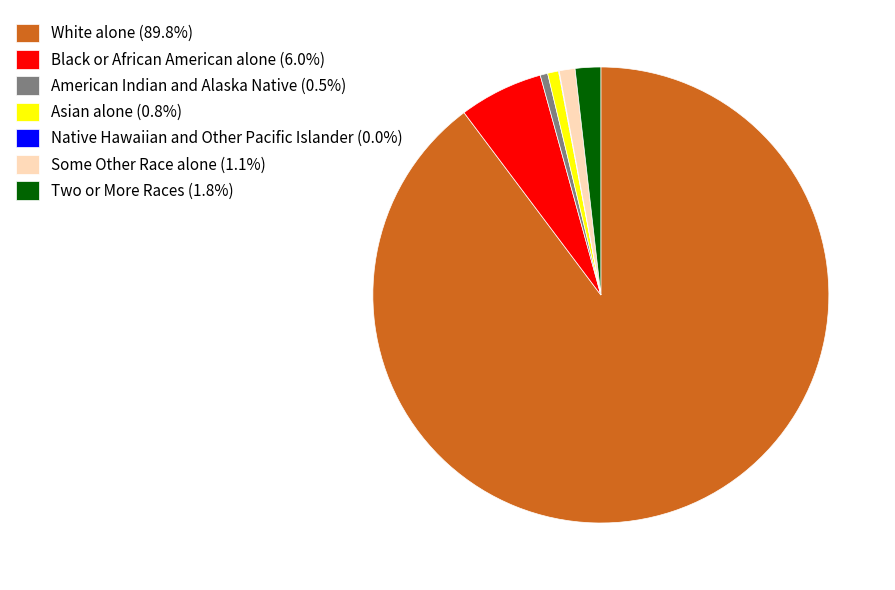

True or false: American Indian and Alaska Native accounts for 11% of the total.

False